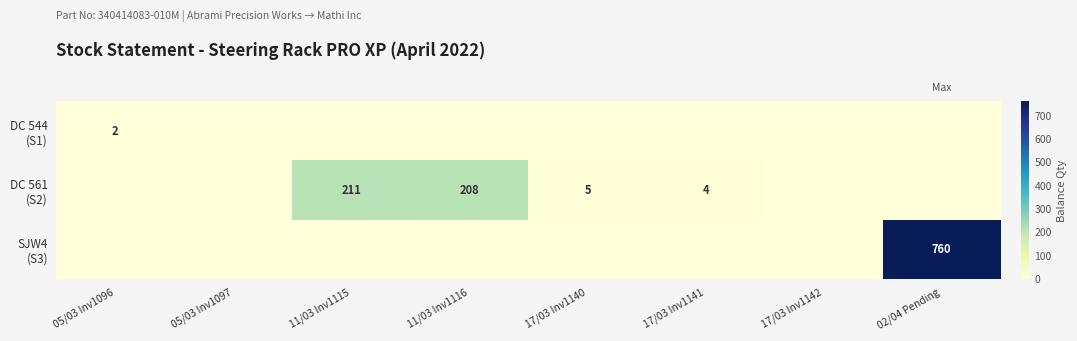

Is it true that DC 544 (S1) equals 1 at 05/03 Inv1096?

False